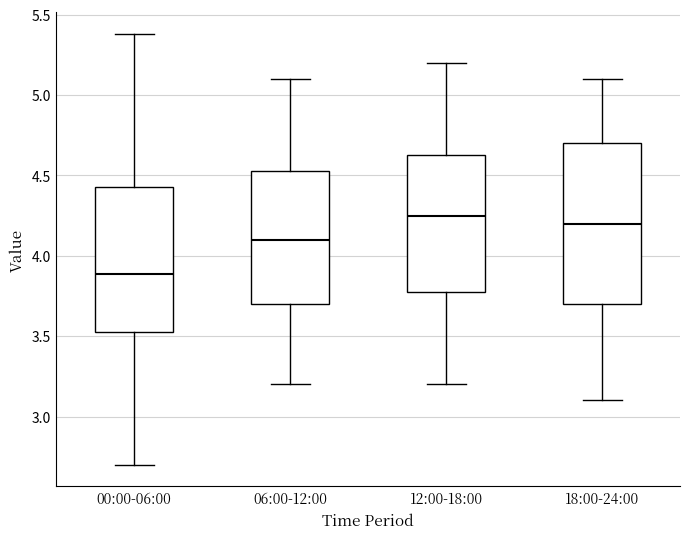

Reading left to right, transcribe this box plot: for each box, give where its median line is, the range the box spans, and where its two whiskers end, as read against the y-axis. The values are not printed on the chart, so give them approximately, as read against the axis.

00:00-06:00: median 3.90, box 3.55 to 4.45, whiskers 2.70 to 5.40
06:00-12:00: median 4.10, box 3.70 to 4.55, whiskers 3.20 to 5.10
12:00-18:00: median 4.25, box 3.80 to 4.65, whiskers 3.20 to 5.20
18:00-24:00: median 4.20, box 3.70 to 4.70, whiskers 3.10 to 5.10